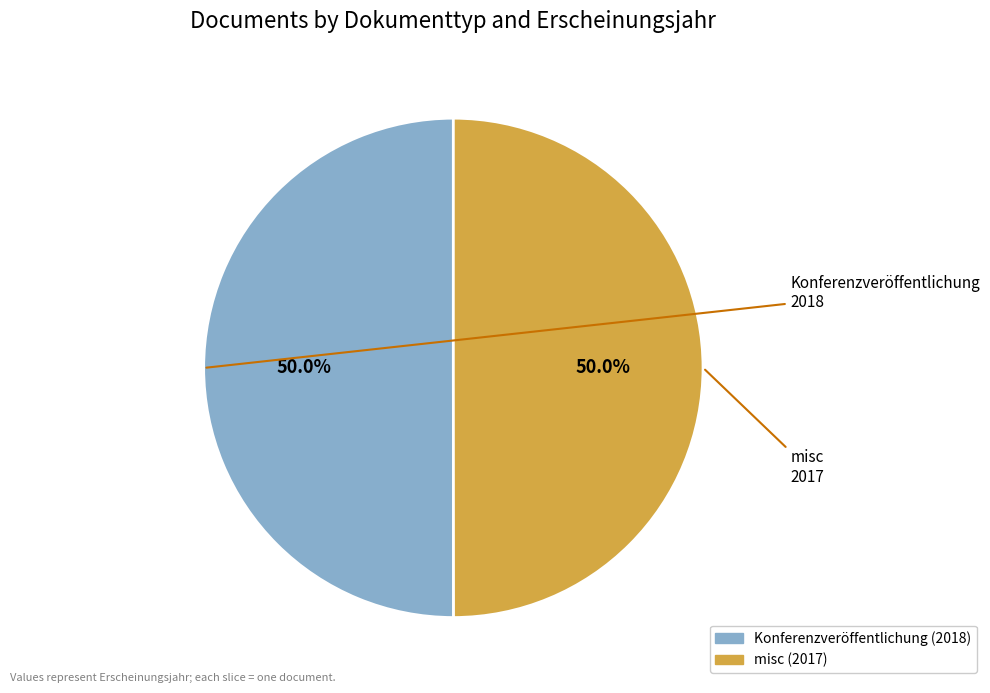

Count the number of slices in the pie.

2